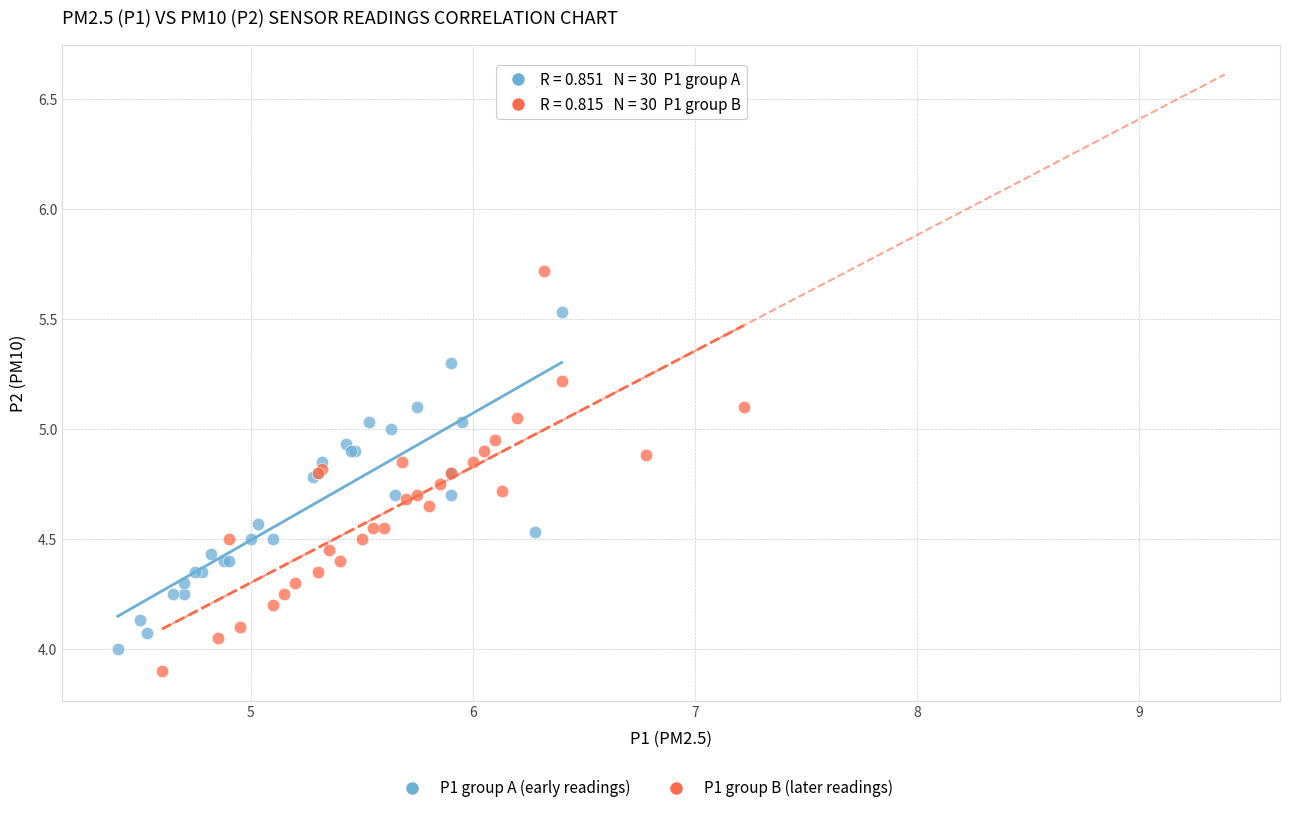

Which series reaches the maximum Y coordinate?

P1 group B (later readings)